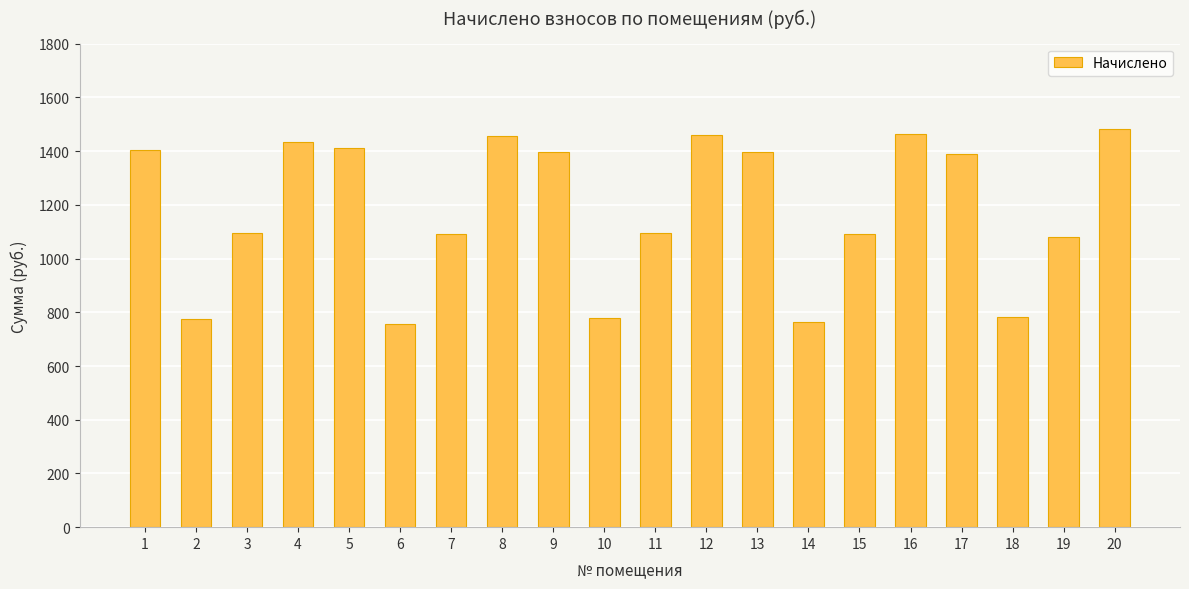

Approximately how many times larger is the value at 15 compared to 16?

0.7